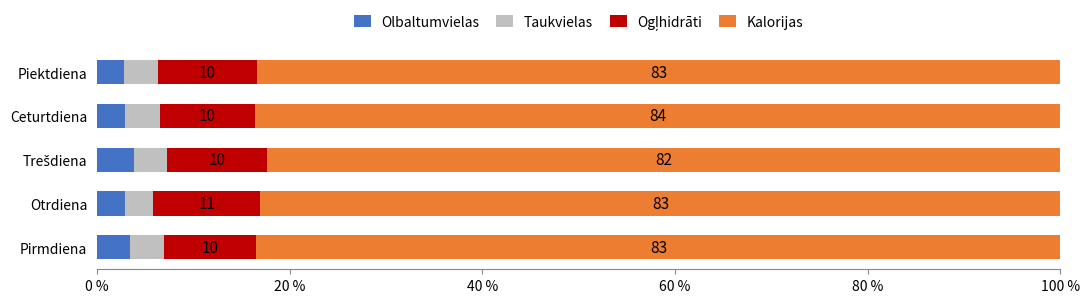

The value of Olbaltumvielas at Ceturtdiena is 2.9. True or false?

True